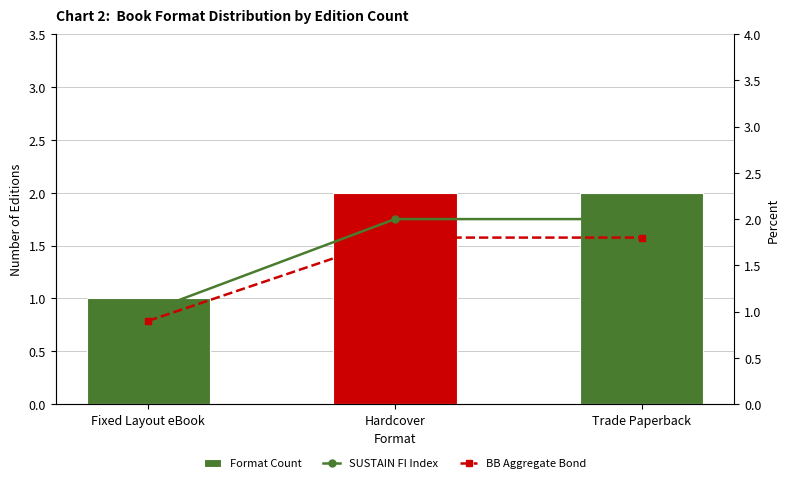

The value of BB Aggregate Bond at Hardcover is 2.8. True or false?

False